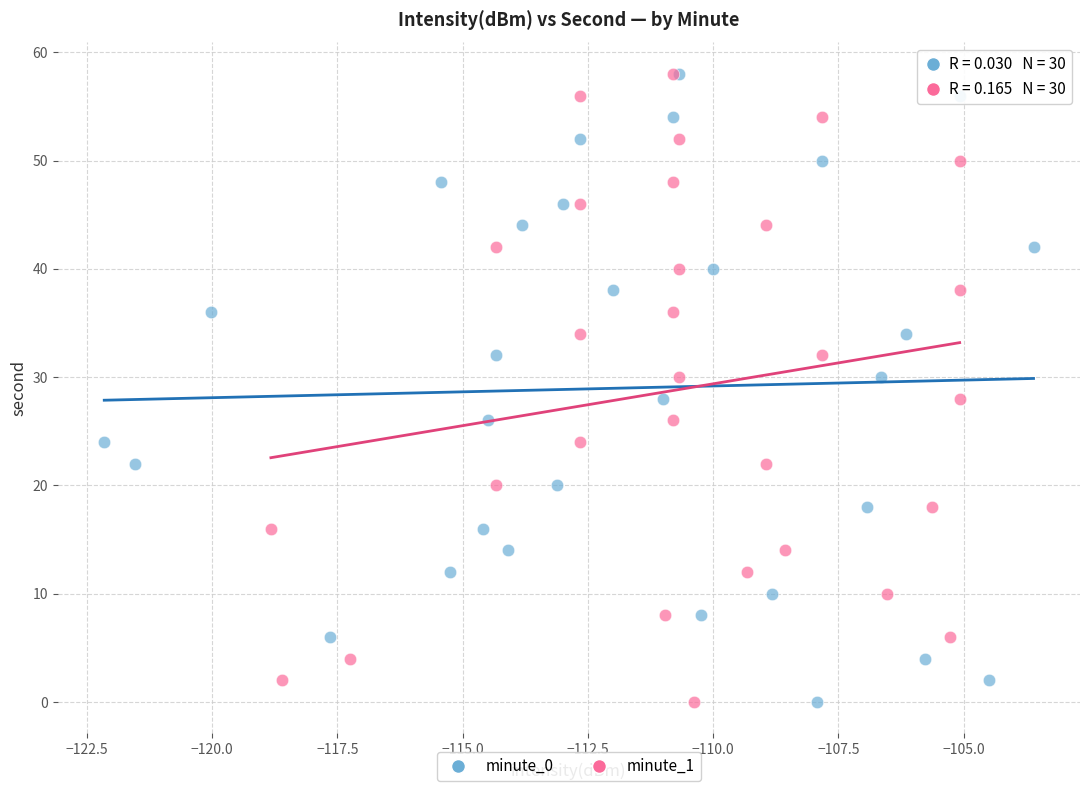

What are all the series names shown in the legend?

minute_0, minute_1